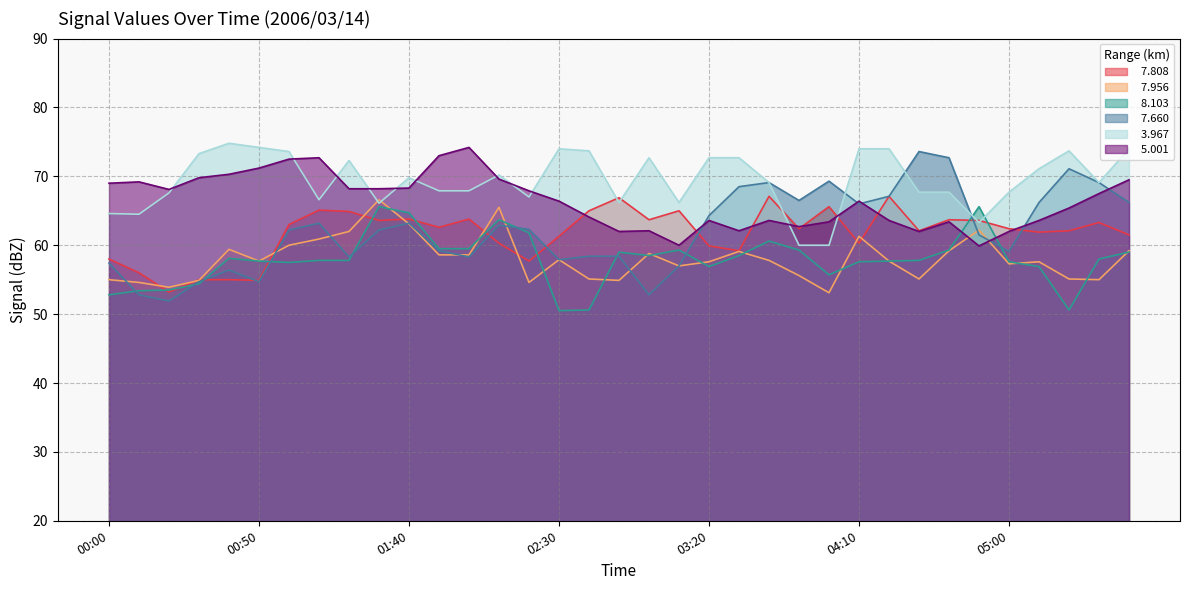

Reading left to right, list all the values displayed in this chart.

  7.808: 58.0	56.0	53.2	55.0	55.0	54.9	63.0	65.1	64.9	63.6	63.8	62.6	63.8	60.3	57.7	61.3	65.0	66.9	63.7	65.0	59.9	59.2	67.1	62.4	65.6	60.3	67.1	62.1	63.7	63.6	62.4	61.9	62.1	63.3	61.5
  7.956: 55.0	54.6	53.9	54.9	59.4	57.7	60.0	60.9	62.0	66.6	63.1	58.6	58.6	65.5	54.6	57.9	55.1	54.9	58.8	57.0	57.6	59.1	57.8	55.6	53.1	61.3	57.7	55.1	59.2	62.2	57.3	57.6	55.1	55.0	59.2
  8.103: 52.8	53.4	53.5	54.4	58.1	57.7	57.5	57.8	57.8	65.6	64.7	59.5	59.5	63.7	61.8	50.5	50.6	59.0	58.5	59.3	56.9	58.5	60.6	59.3	55.7	57.6	57.7	57.8	59.3	65.6	57.6	56.9	50.6	58.0	59.0
  7.660: 57.4	52.8	51.9	54.7	56.4	54.7	62.2	63.2	58.3	62.2	63.2	59.2	58.3	62.9	62.3	57.9	58.4	58.4	52.8	57.0	64.3	68.5	69.1	66.5	69.3	66.0	67.1	73.6	72.7	61.5	59.1	66.2	71.1	69.1	66.2
  3.967: 64.6	64.5	67.6	73.3	74.8	74.2	73.6	66.6	72.3	66.1	69.8	67.9	67.9	70.2	67.0	74.0	73.7	66.2	72.7	66.2	72.7	72.7	69.1	60.0	60.0	74.0	74.0	67.7	67.7	63.3	67.7	71.1	73.7	69.1	74.0
  5.001: 69.0	69.2	68.1	69.8	70.3	71.2	72.5	72.7	68.2	68.2	68.3	73.0	74.2	69.6	67.9	66.4	64.1	62.0	62.1	60.0	63.6	62.1	63.6	62.7	63.4	66.4	63.6	62.0	63.4	59.9	62.0	63.6	65.4	67.5	69.5